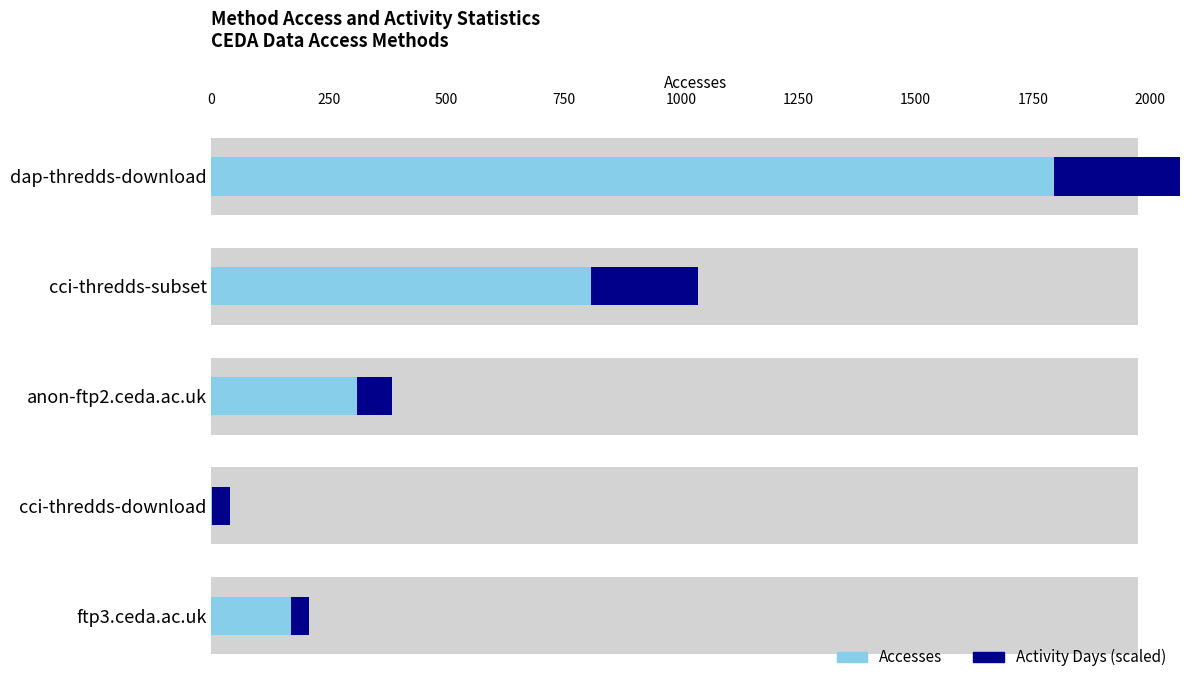

List the series in order of their overall mean, highest first.

Accesses, Activity Days (scaled)